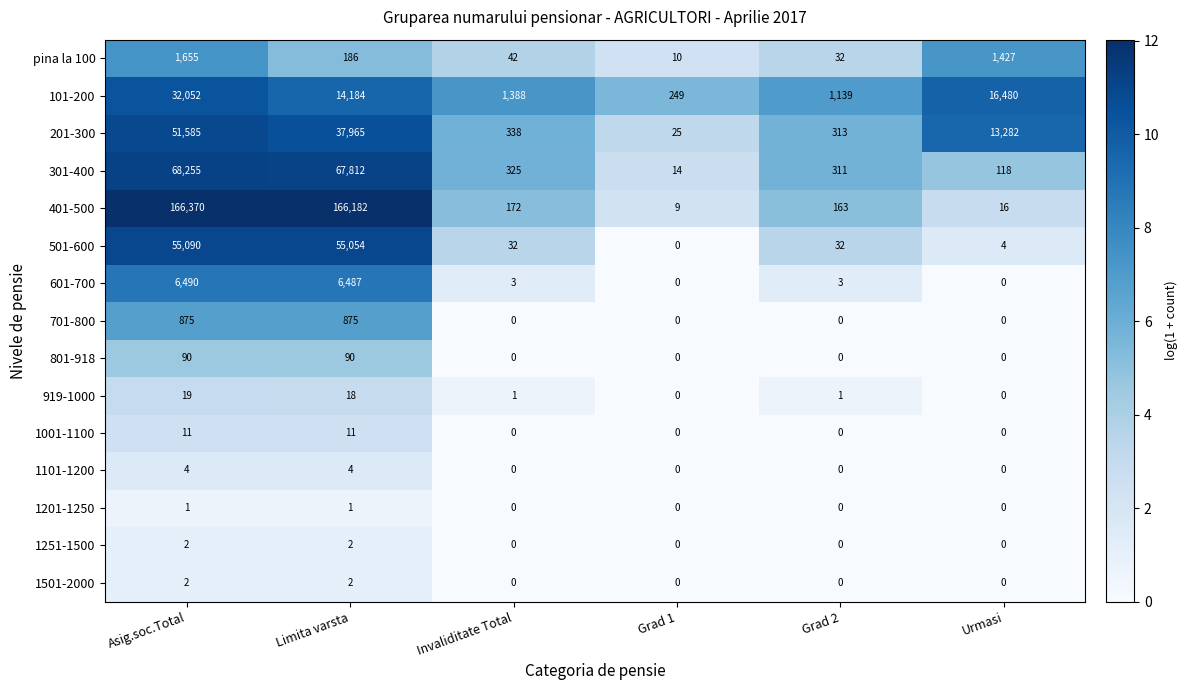

How many data points does each series have?

6